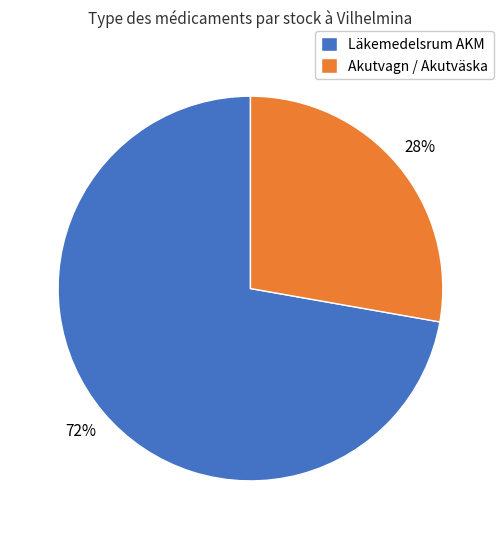

What is the largest slice in the pie chart?

Läkemedelsrum AKM